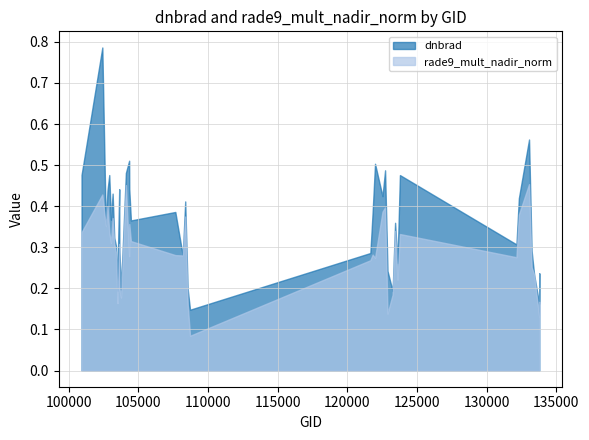

Is the value of rade9_mult_nadir_norm at 104355 greater than the value of dnbrad at 103515?

Yes